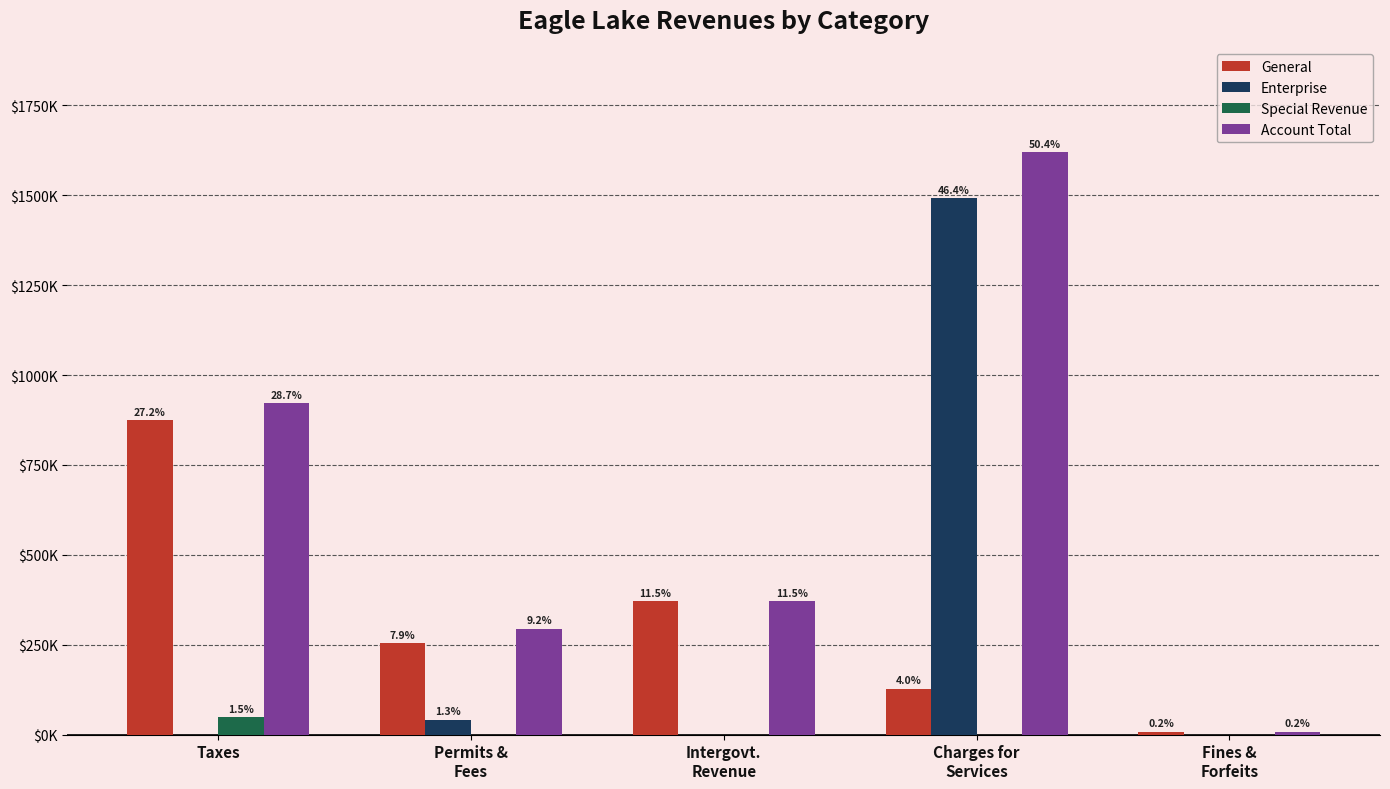

Rank the series by their maximum value, from highest to lowest.

Account Total, Enterprise, General, Special Revenue